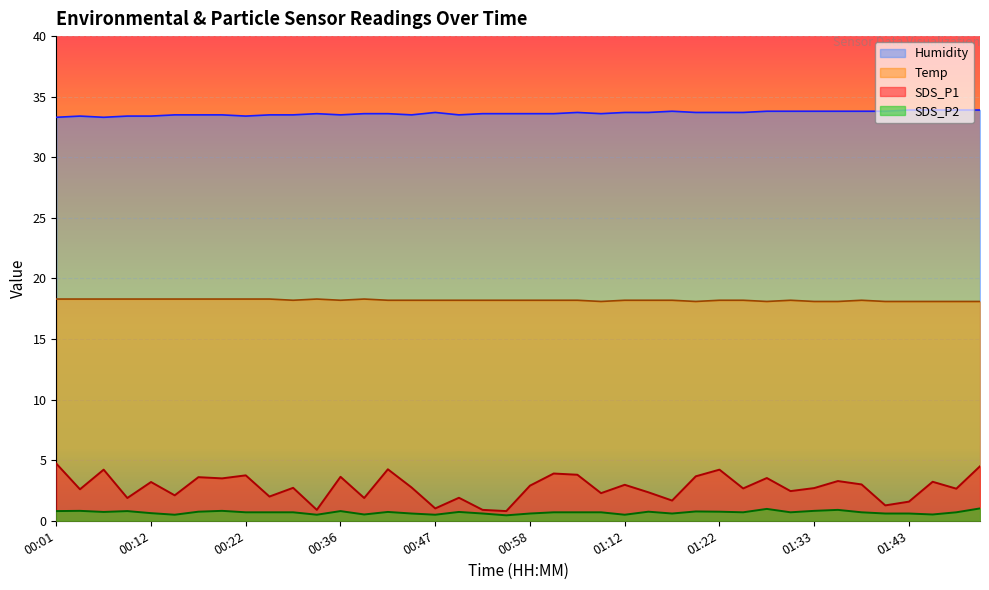

True or false: Humidity and SDS_P2 intersect in this chart.

False